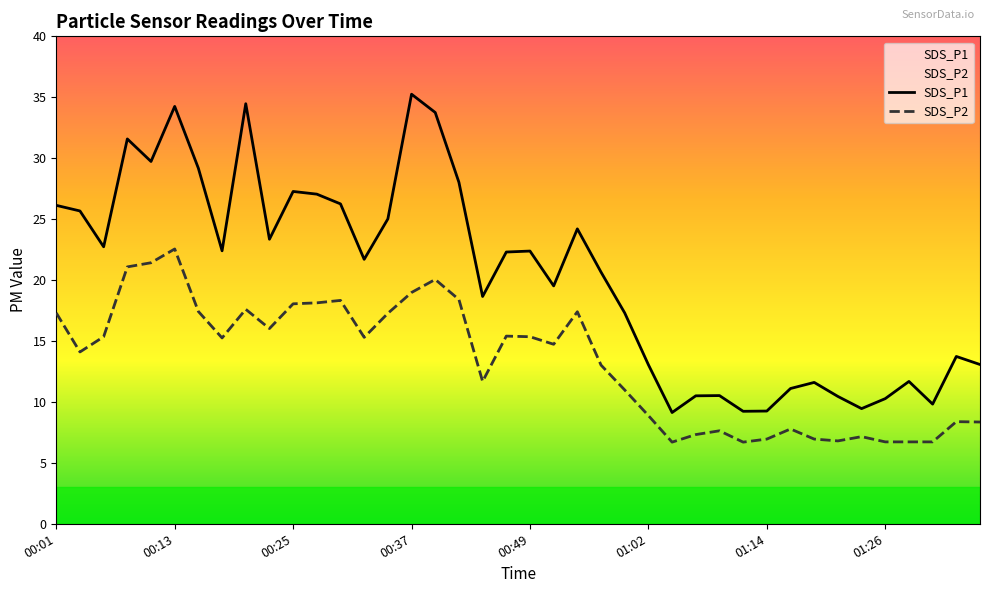

Is it true that SDS_P2 equals 21.4 at 00:10?

True